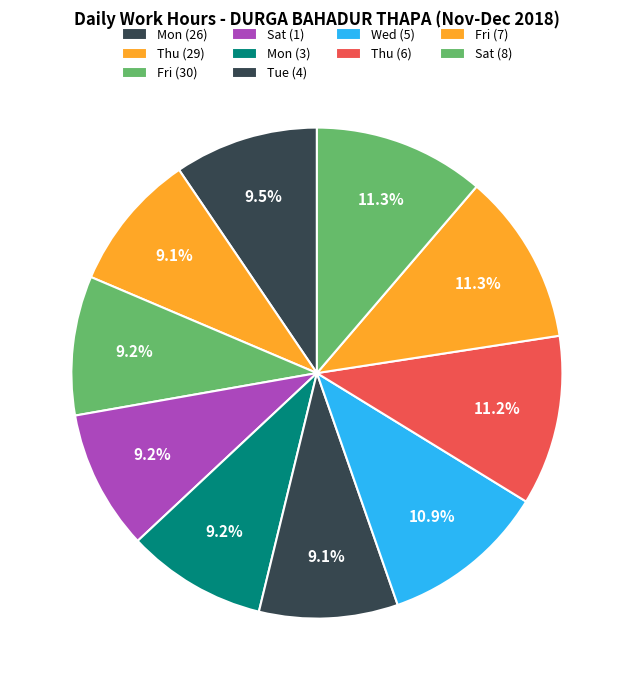

How many slices are in this pie chart?

10